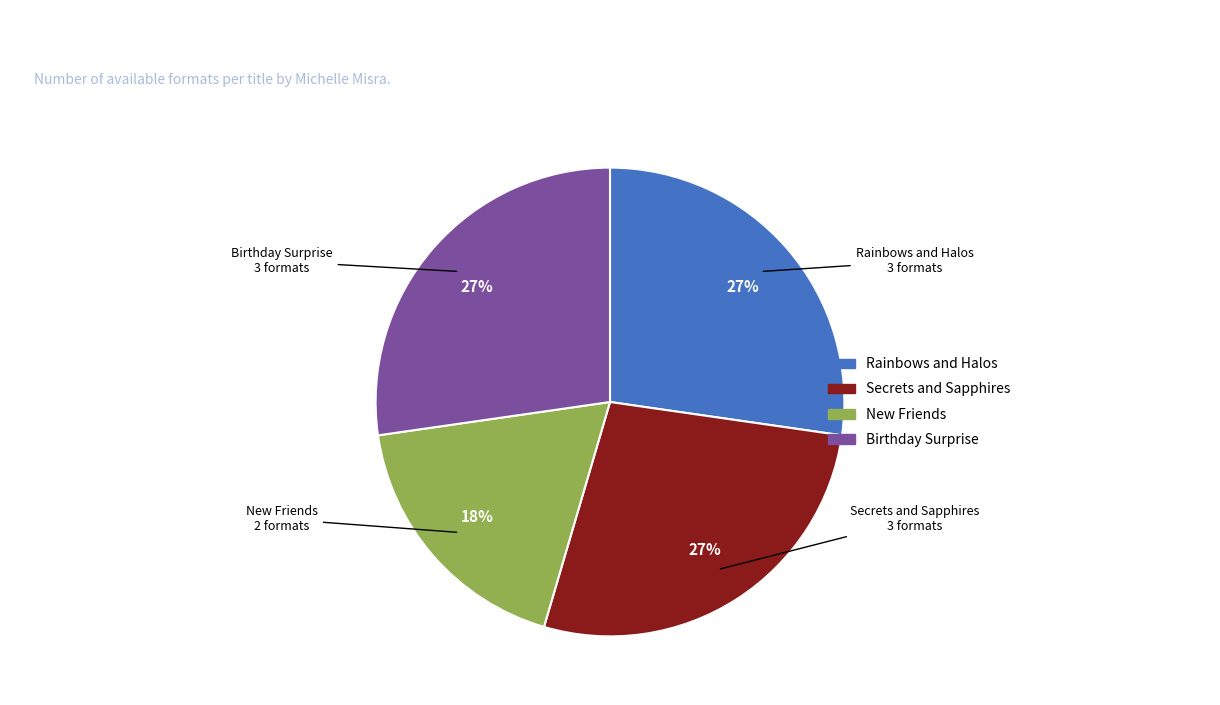

Which category has the smallest portion of the pie?

New Friends